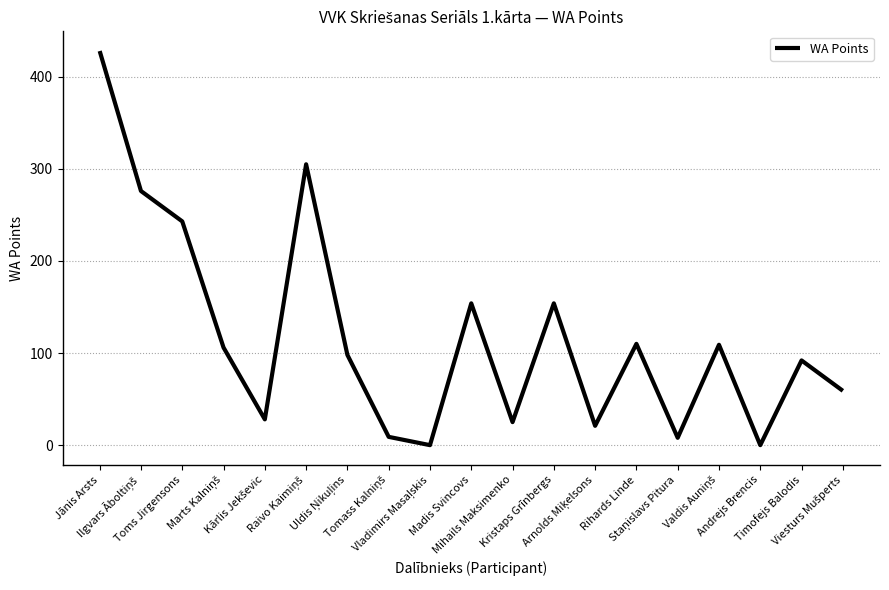

Where is the data nearest to the value 214?

Toms Jirgensons